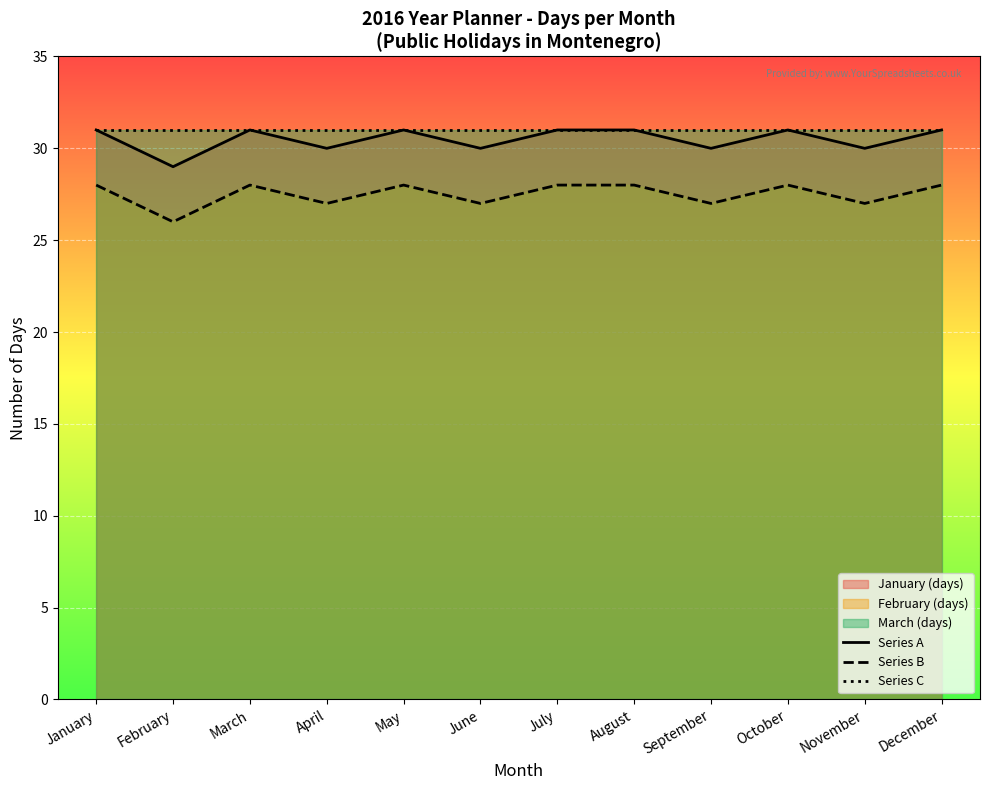

Rank the series by their maximum value, from highest to lowest.

Series A, Series C, Series B